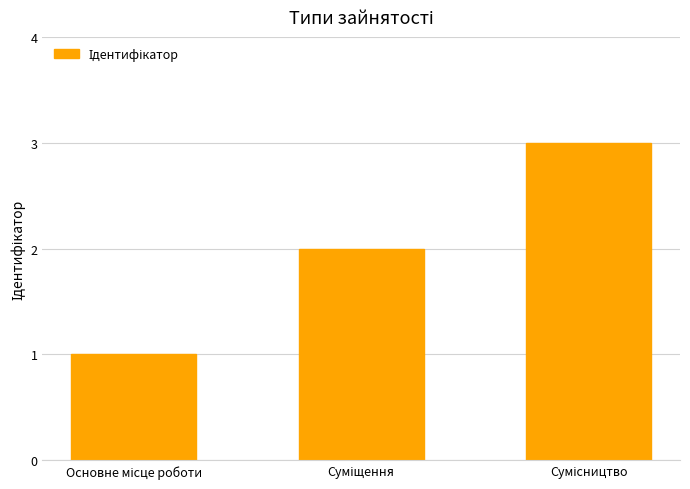

What is the greatest value displayed?

3